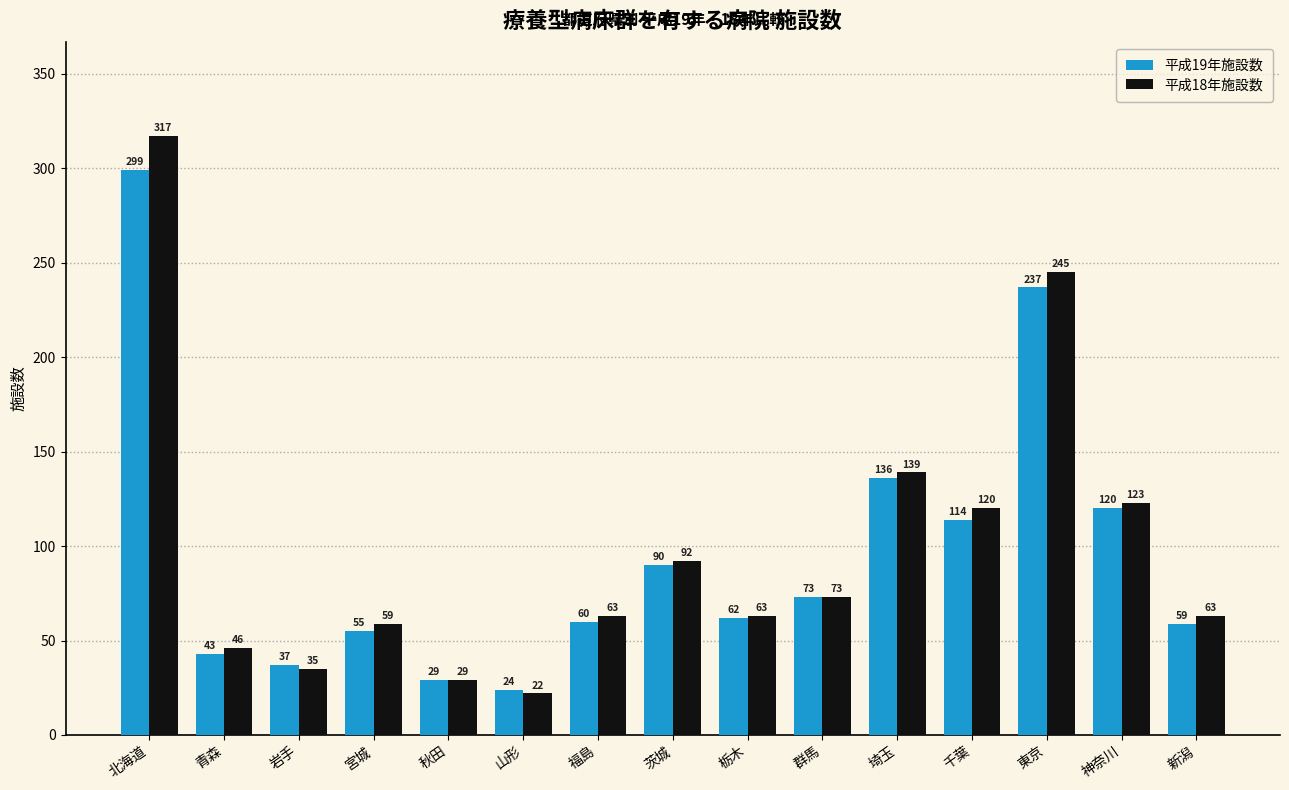

How many values in the 平成19年施設数 series are below 62?

7